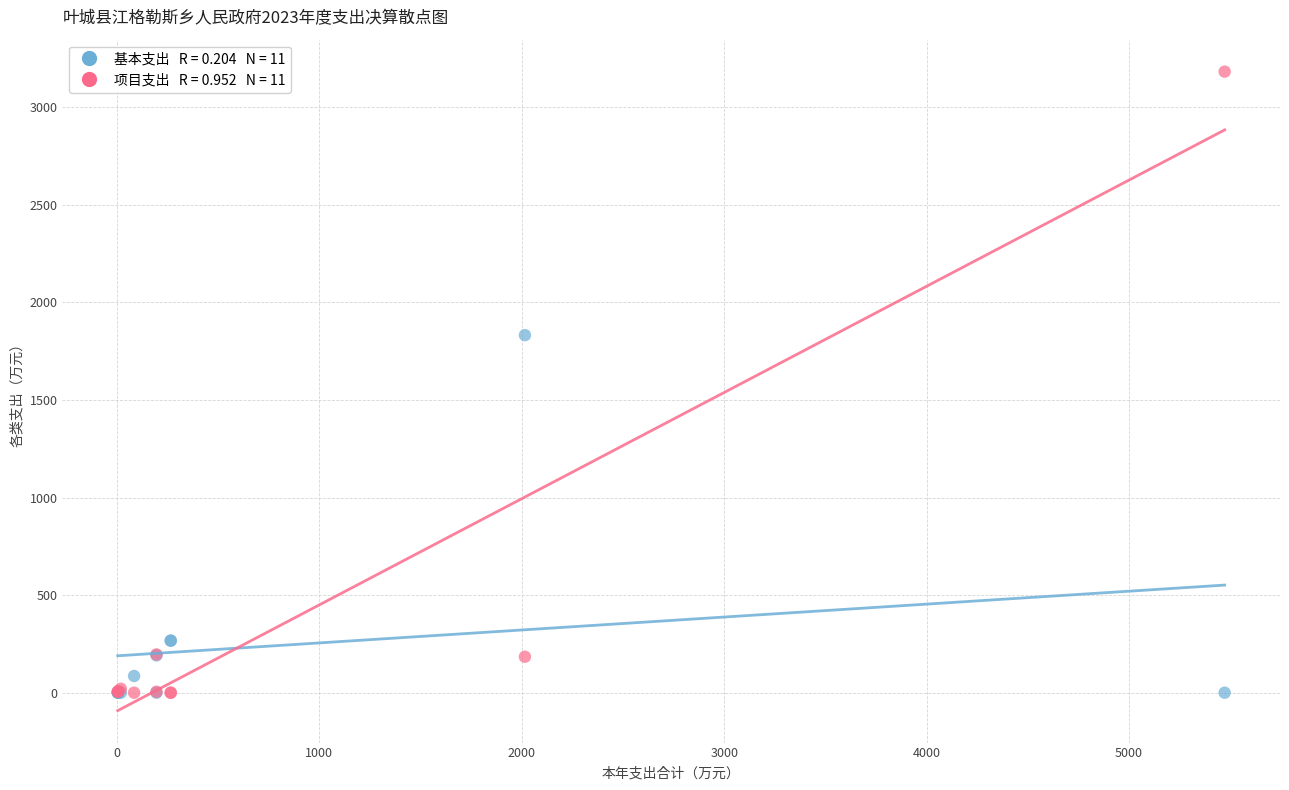

Across all series, what Y value is closest to 1590?

1831.8